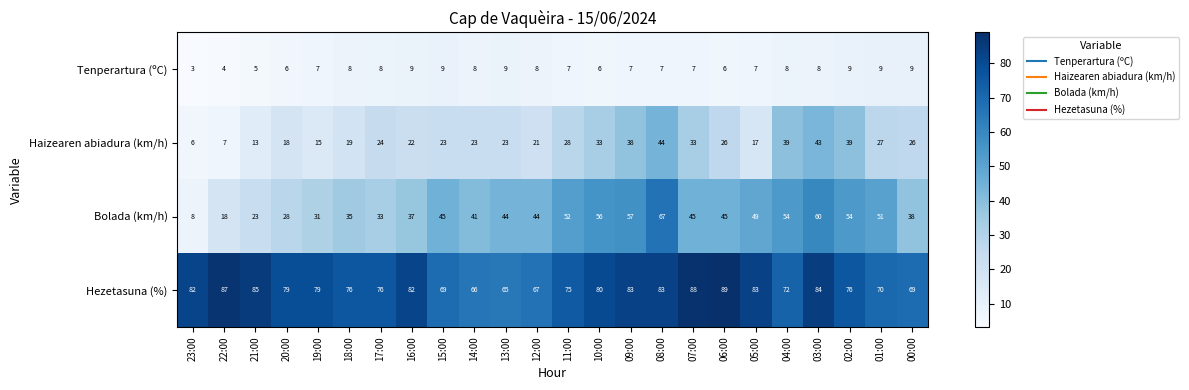

List the series in order of their peak value, highest first.

Hezetasuna (%), Bolada (km/h), Haizearen abiadura (km/h), Tenperartura (ºC)